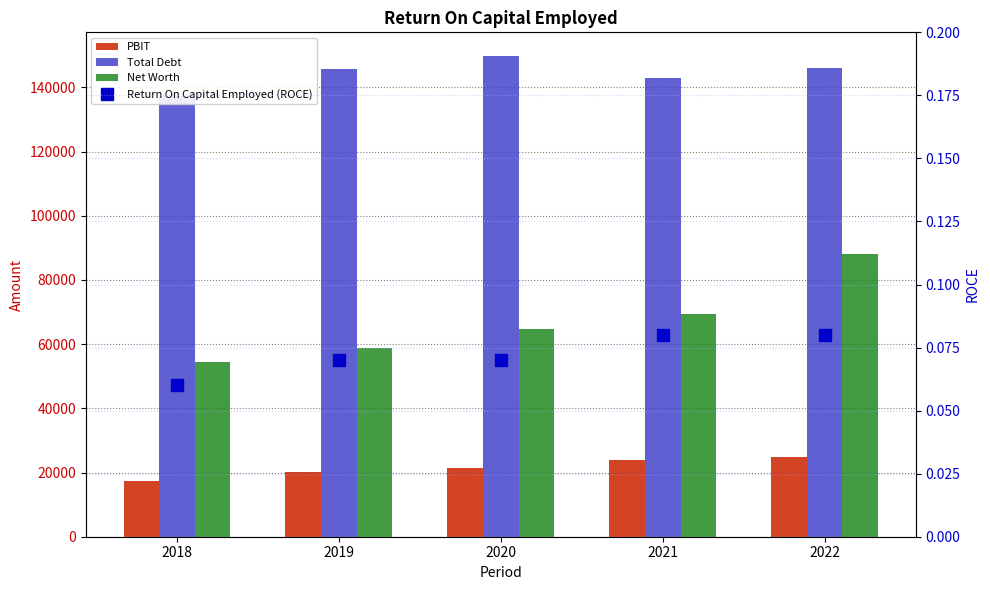

Which label corresponds to the smallest value in the chart?

2018